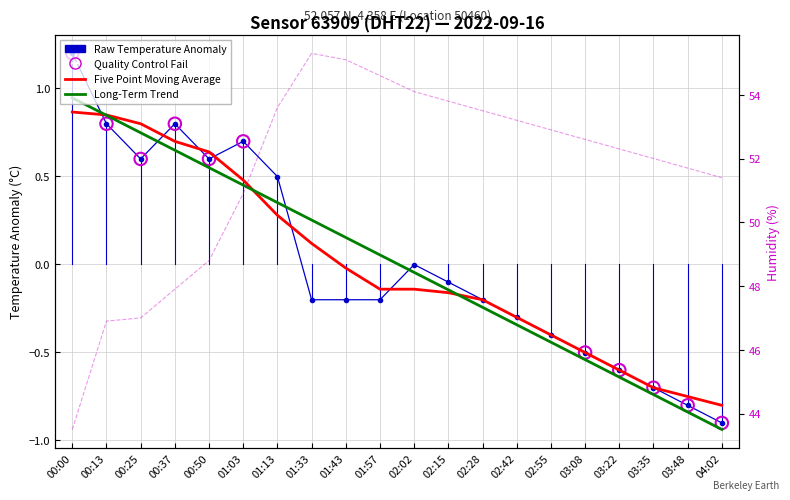

At which category is the sum across all series the highest?

01:33